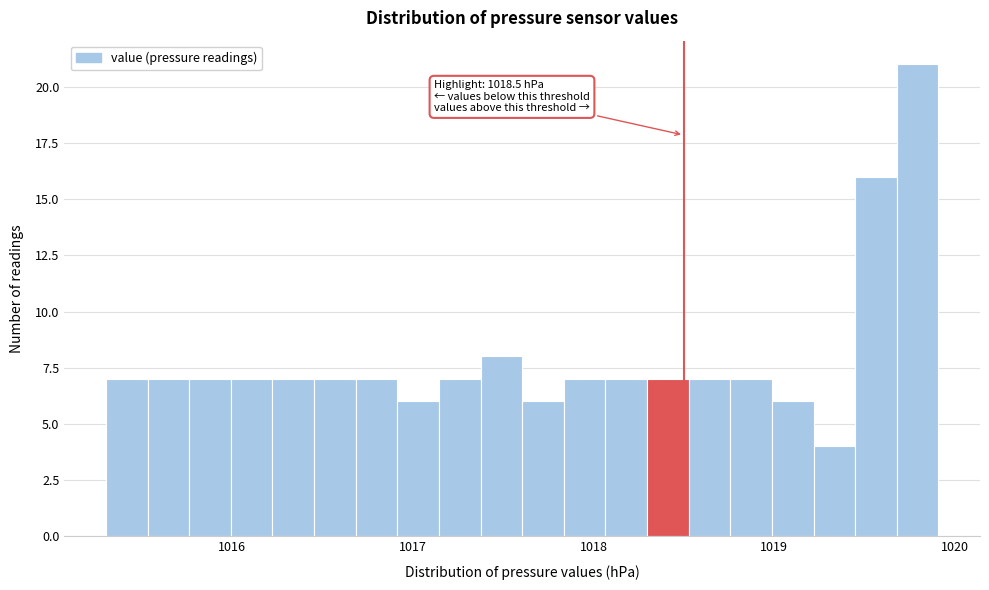

Around what value on the x-axis is the tallest bar? Give the approximate position of its centre, as read against the axis.

1019.8